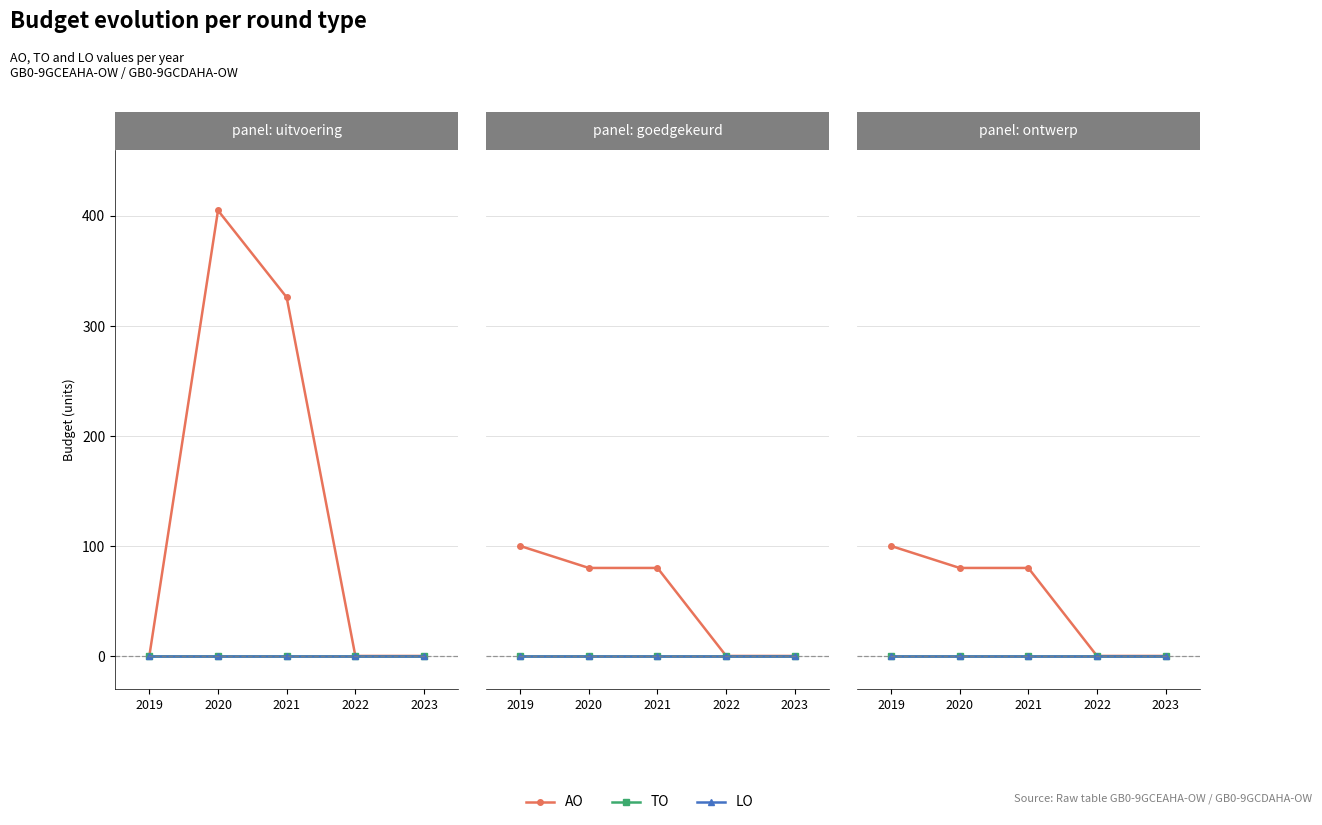

At which category is the sum across all series the highest?

2019